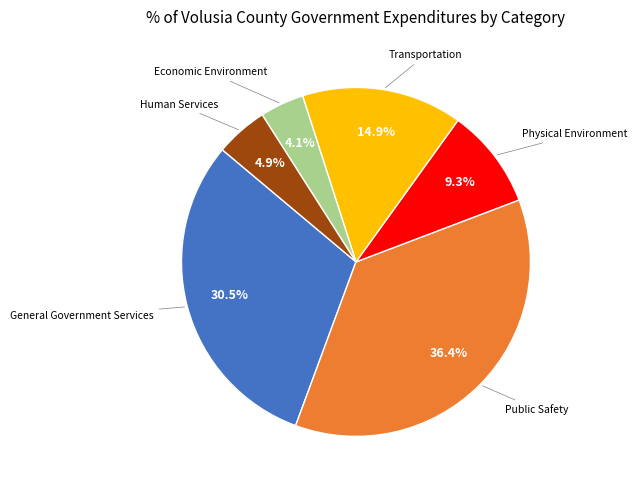

Does any single category account for the majority?

No